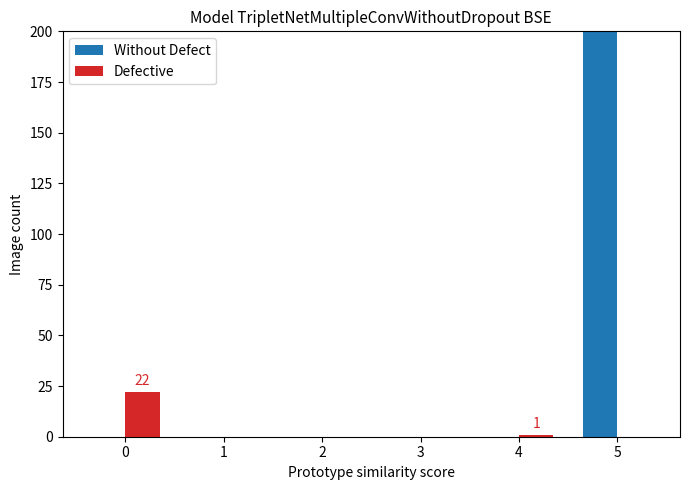

Reading left to right, transcribe all the data shown in this chart.

Without Defect: 0	0	0	0	0	320
Defective: 22	0	0	0	1	0